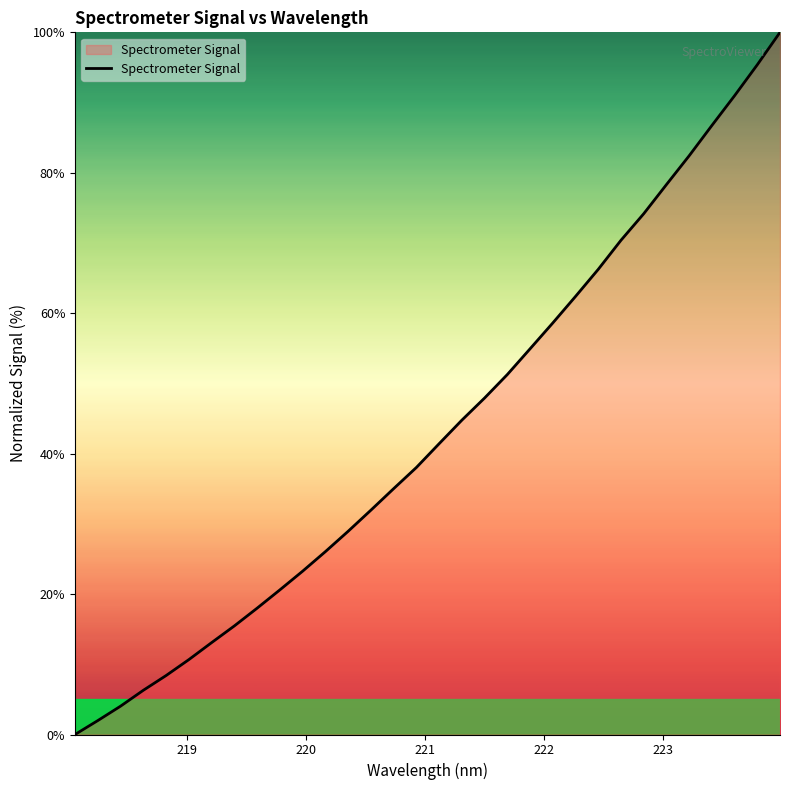

How many lines are shown in the chart?

1